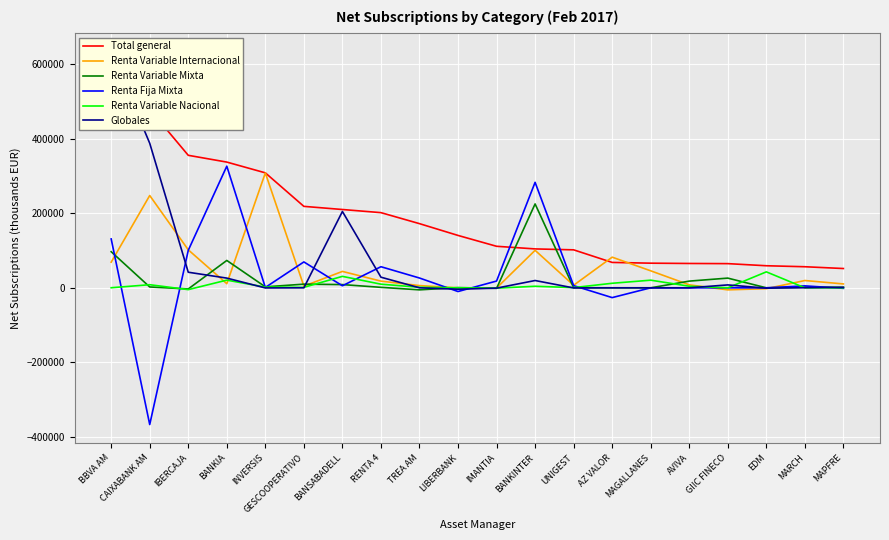

What is the highest value of the Renta Variable Internacional series?

307819